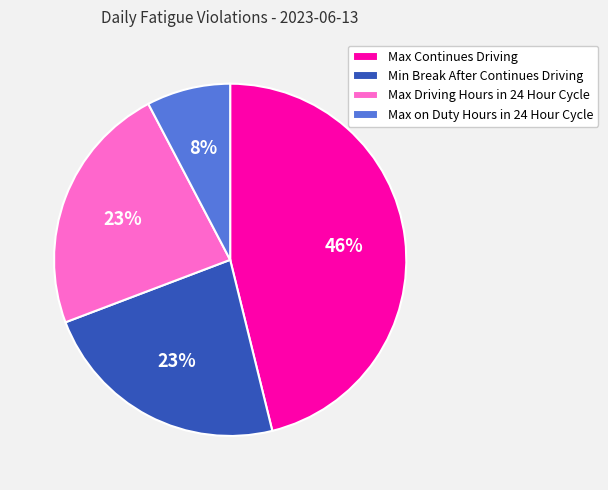

To the nearest percent, what percentage of the pie is Min Break After Continues Driving?

23%